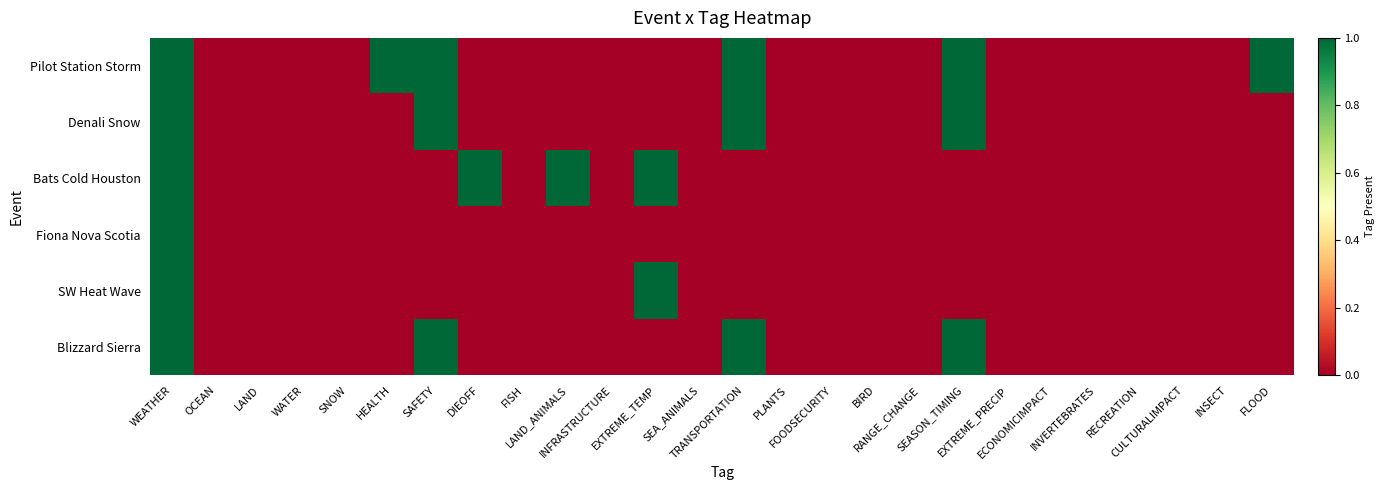

List the series in order of their peak value, highest first.

Blizzard Sierra, SW Heat Wave, Fiona Nova Scotia, Bats Cold Houston, Denali Snow, Pilot Station Storm